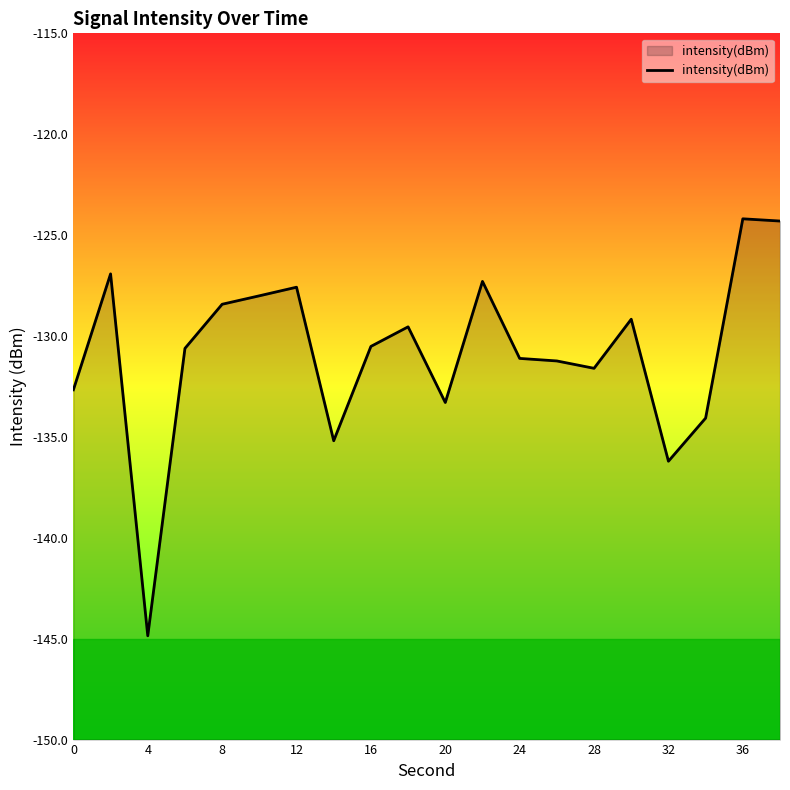

Which label corresponds to the smallest value in the chart?

4